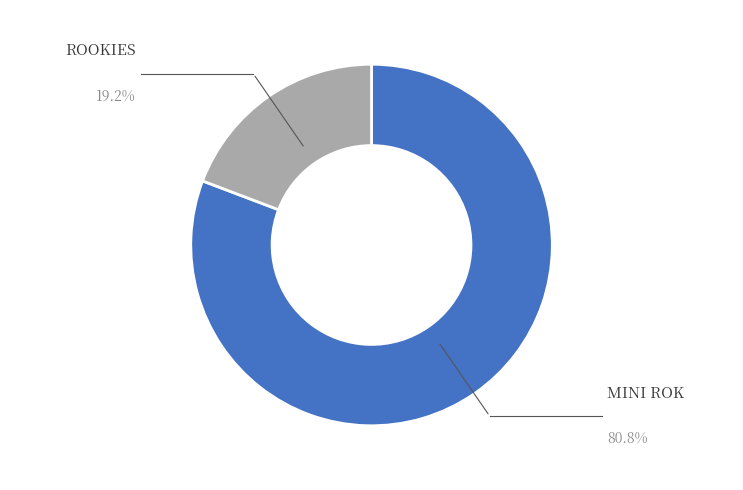

Does any single category account for the majority?

Yes